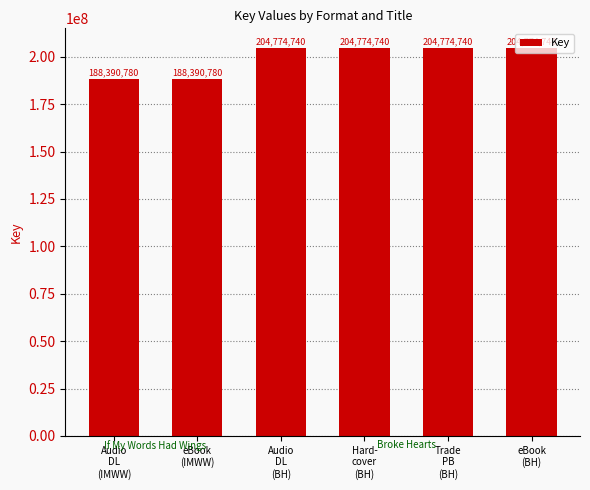

What is the maximum value shown in the chart?

204774740